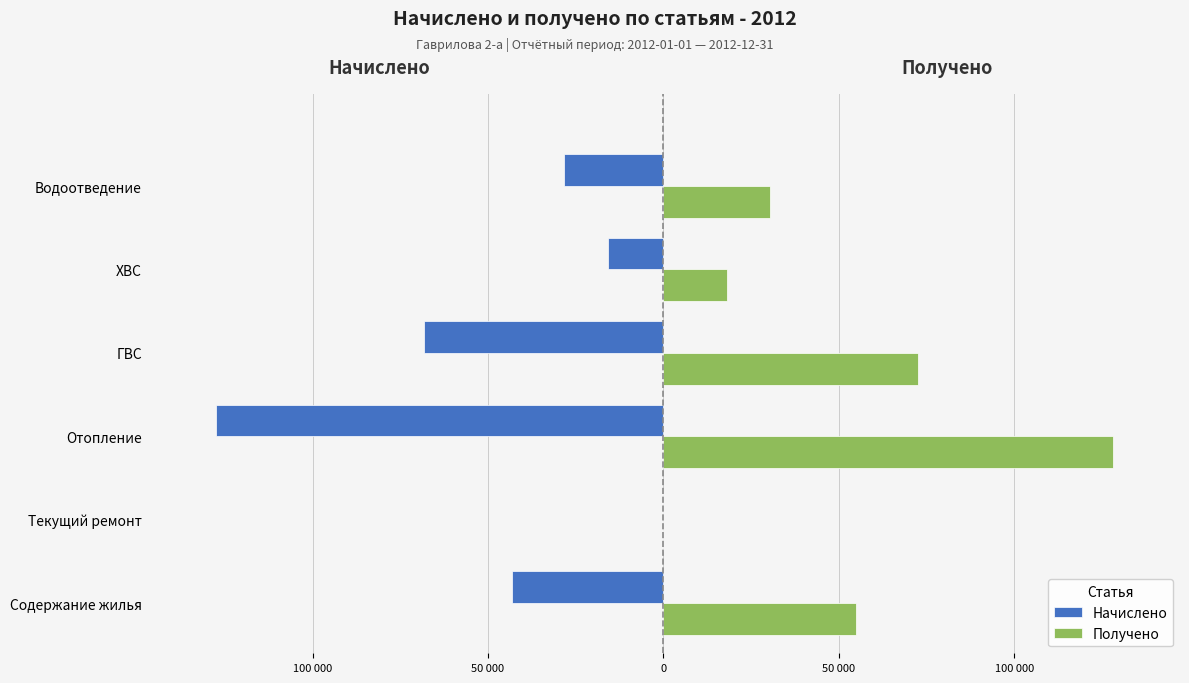

At which label does Получено reach its peak?

Отопление